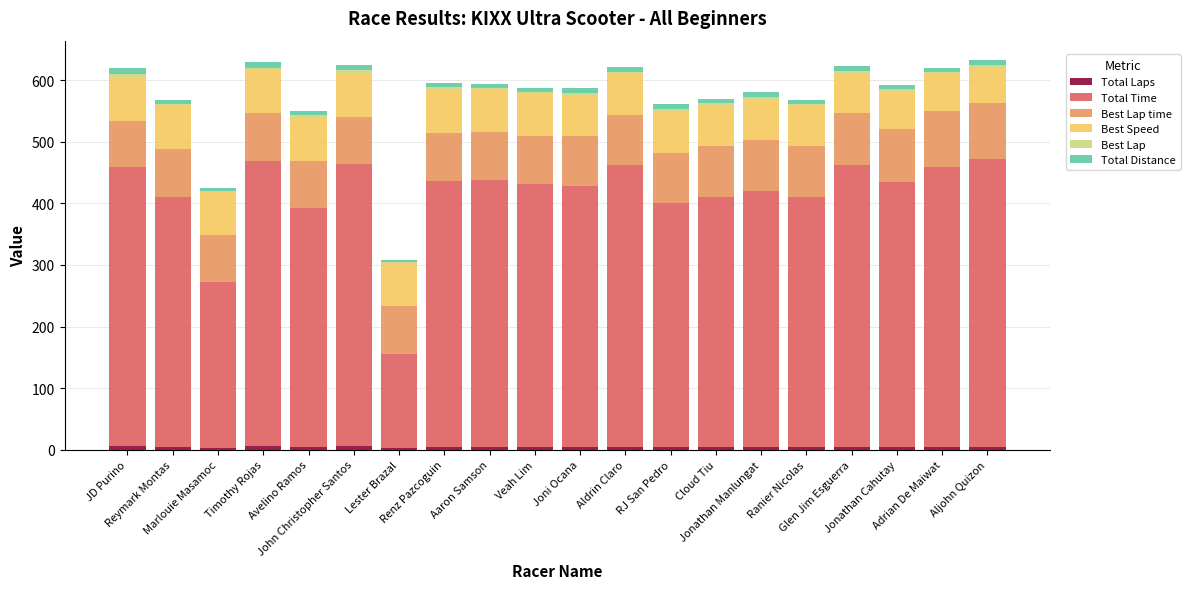

How many bars are there in total?

20